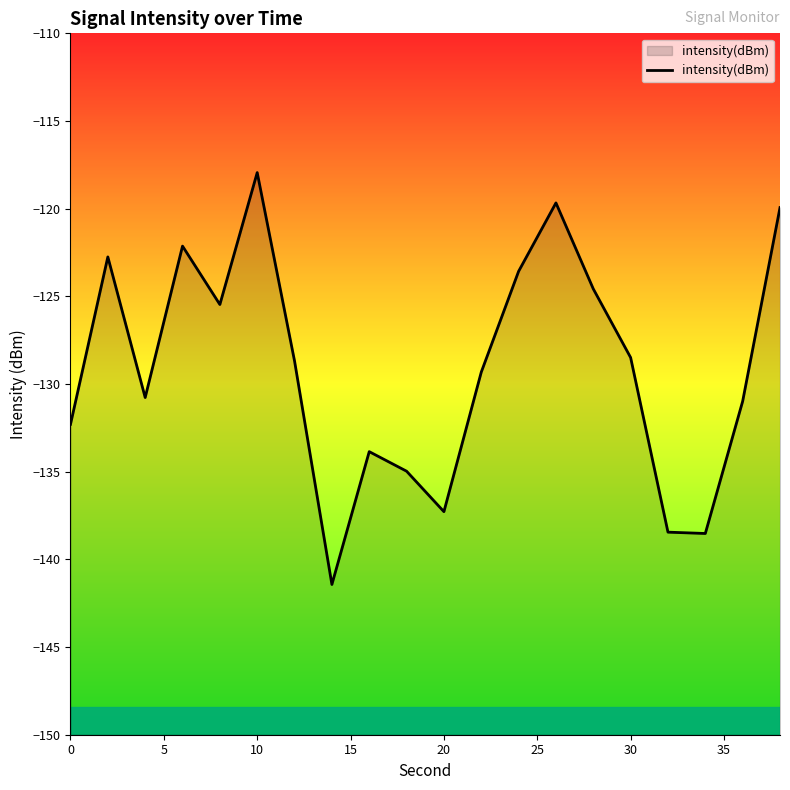

How many interior local peaks (higher than both neighbors) does the data have?

5